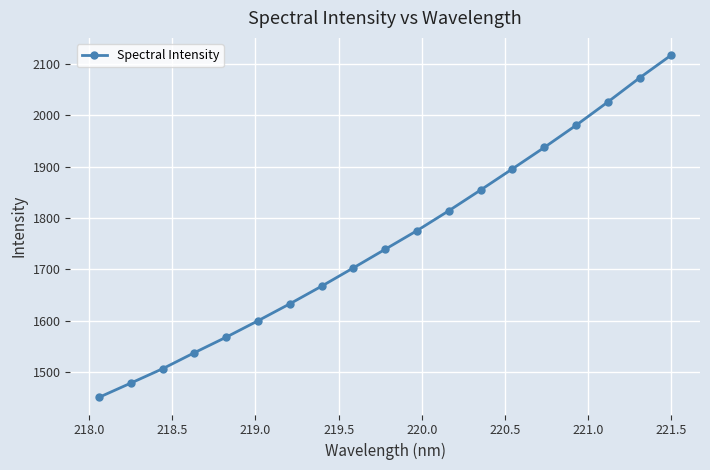

What is the sum of all values?

33361.7